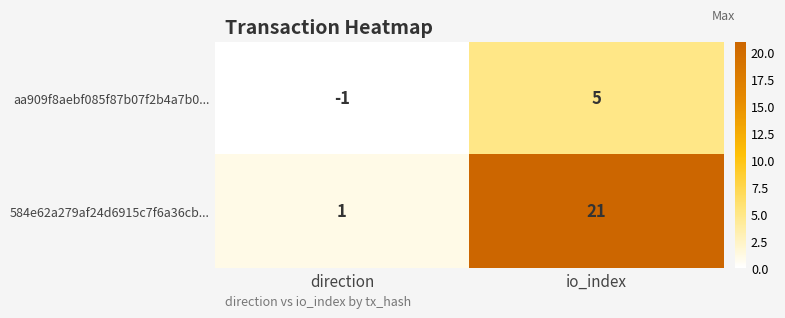

Which category has the highest value across all series?

io_index